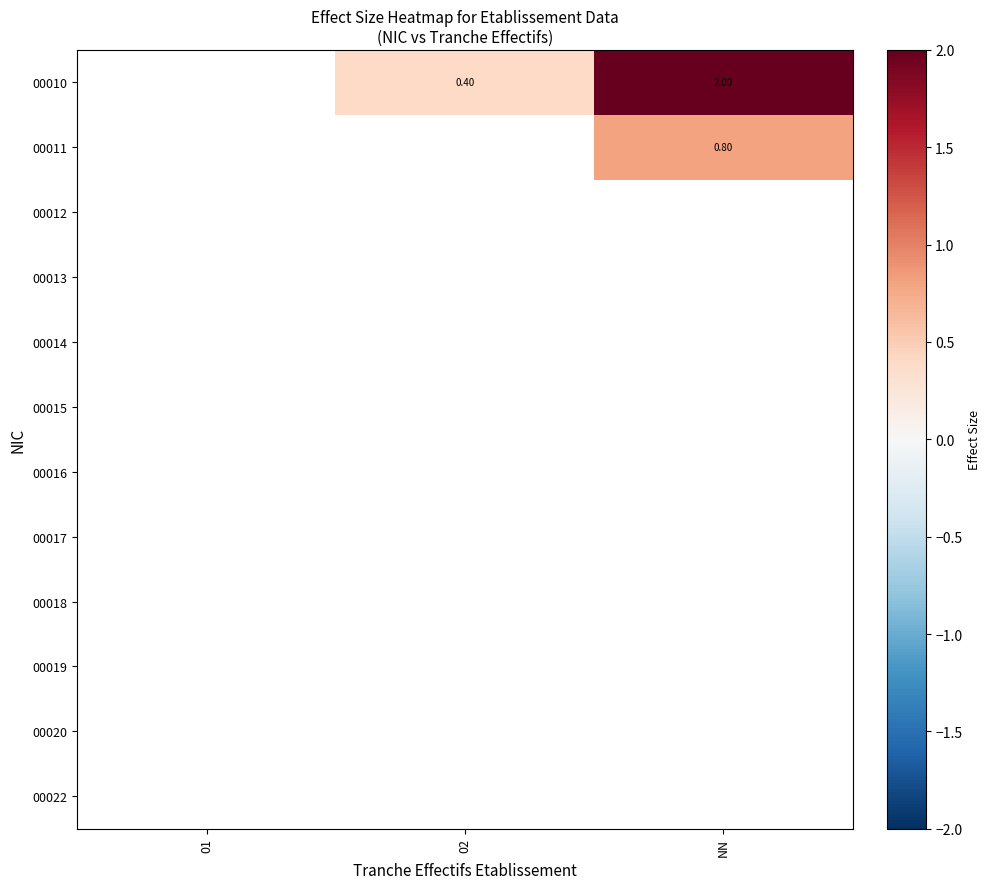

How many distinct data groups are displayed?

12